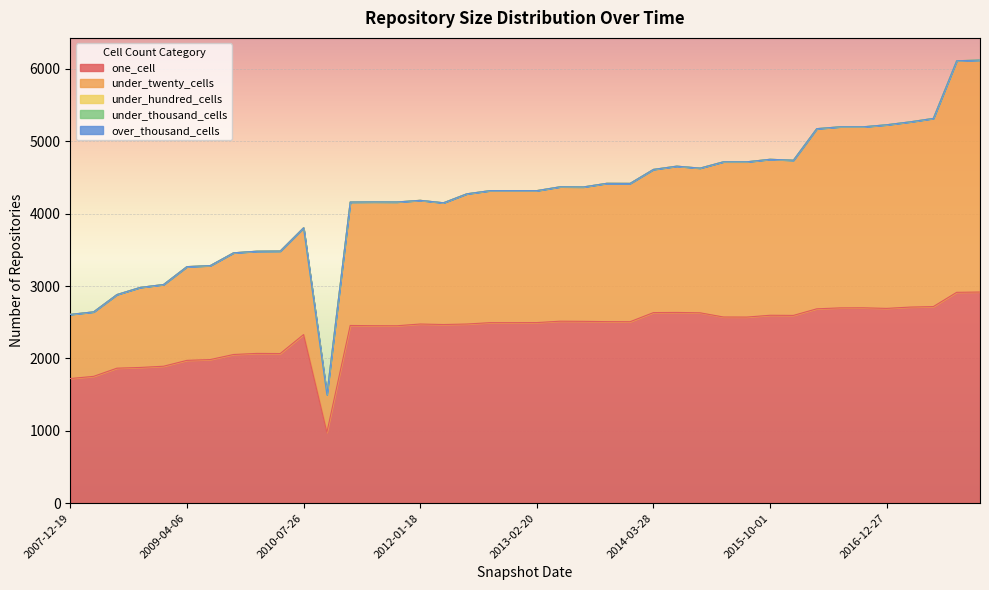

Rank the series at 2011-02-21 from lowest to highest value.

under_hundred_cells, under_thousand_cells, over_thousand_cells, under_twenty_cells, one_cell